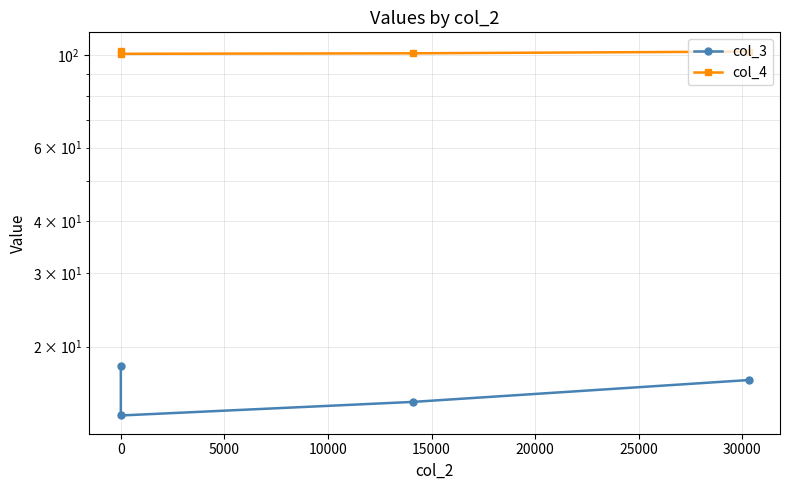

What is the total value across all series at 10000?

118.6